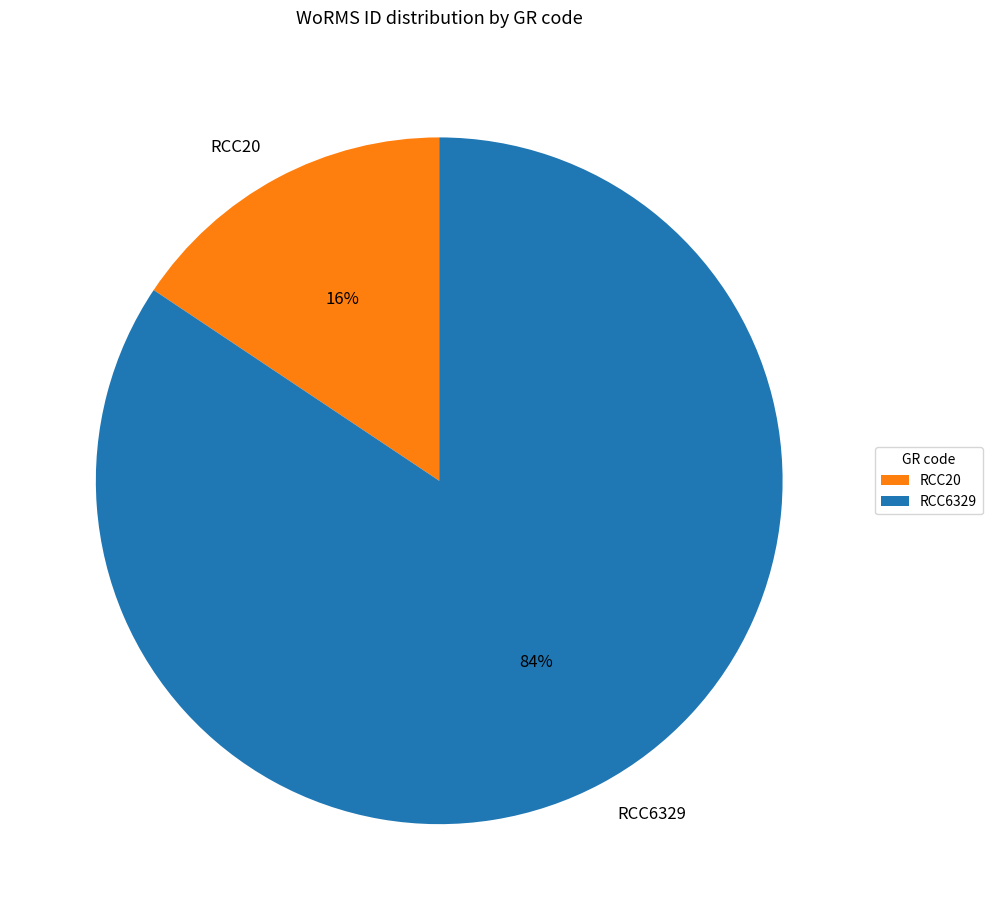

Combined, do RCC6329 and RCC20 account for over 50%?

Yes